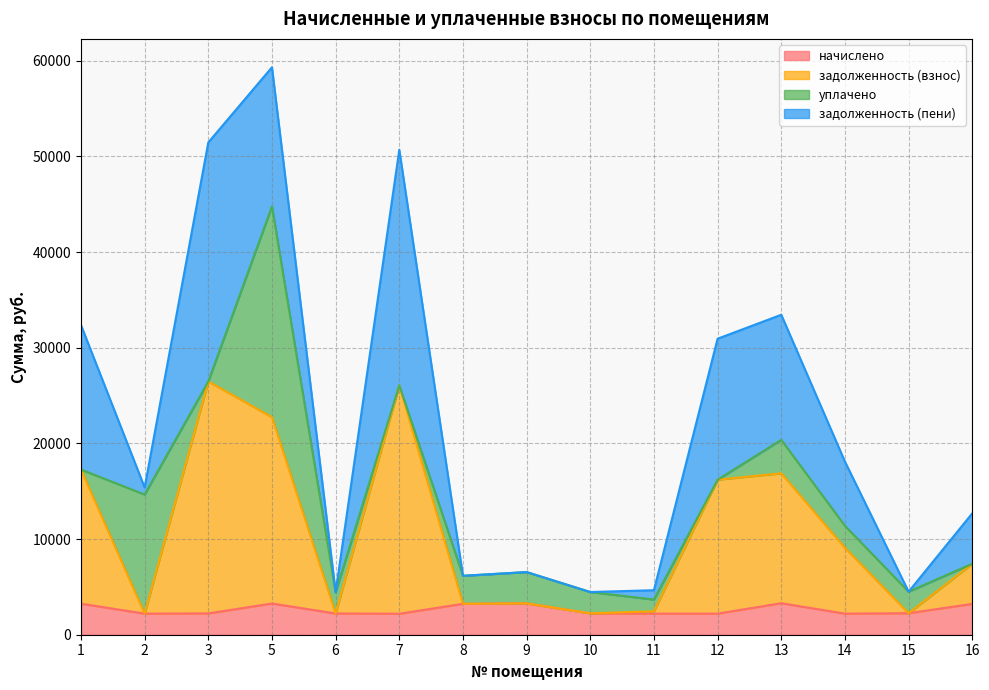

At which category is the sum across all series the highest?

5